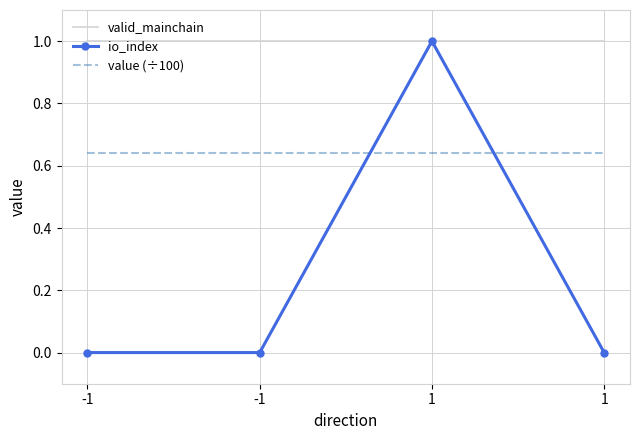

What are all the series names shown in the legend?

valid_mainchain, io_index, value (÷100)